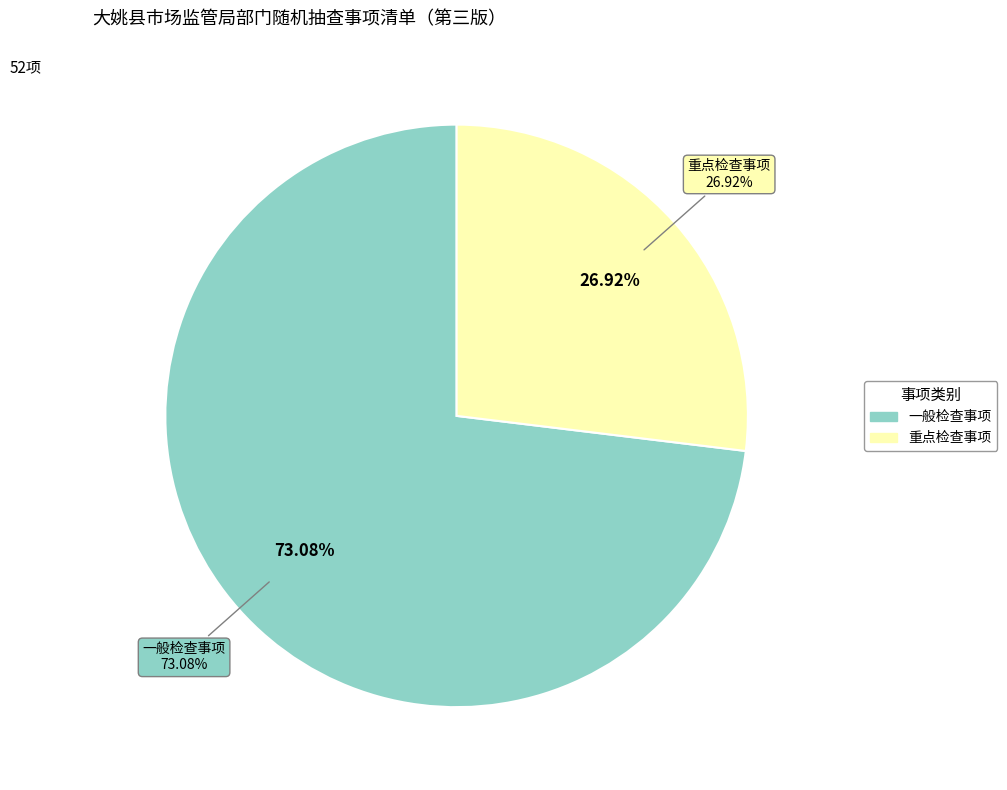

The 重点检查事项 slice represents 16% of the pie. True or false?

False